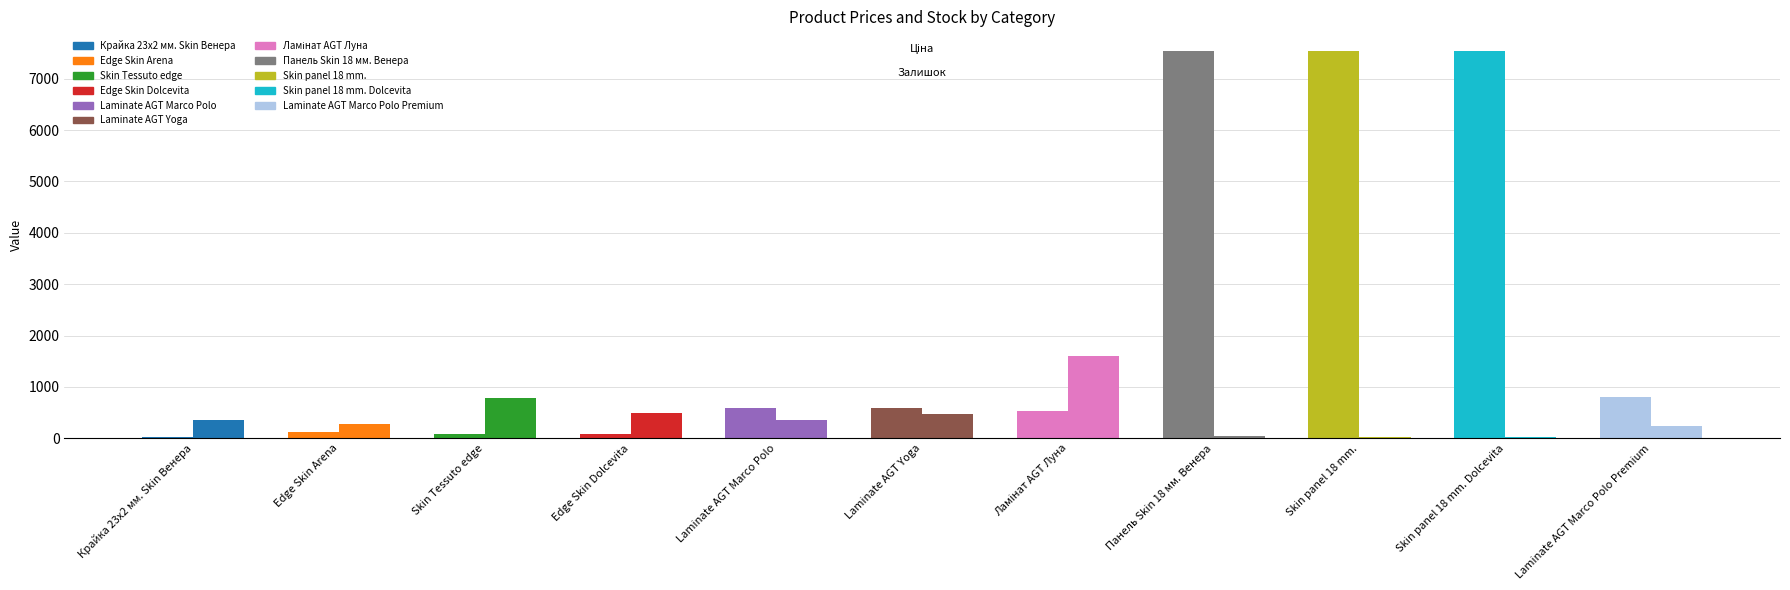

Count the number of categories in the chart.

11